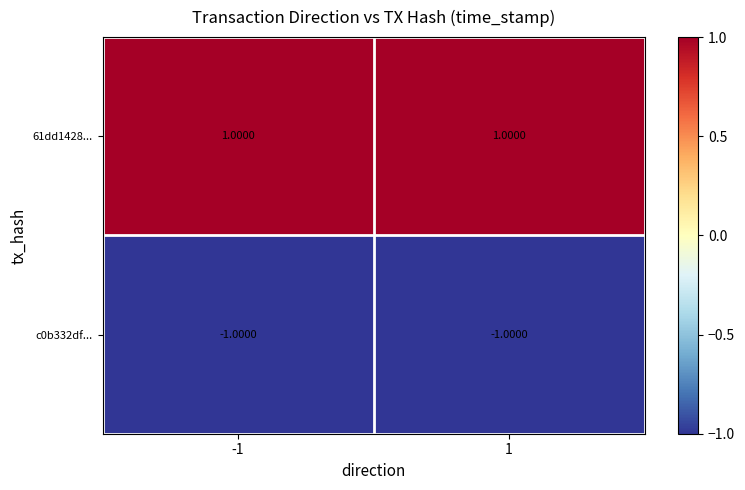

Is the value of c0b332df... at -1 greater than the value of 61dd1428... at -1?

No